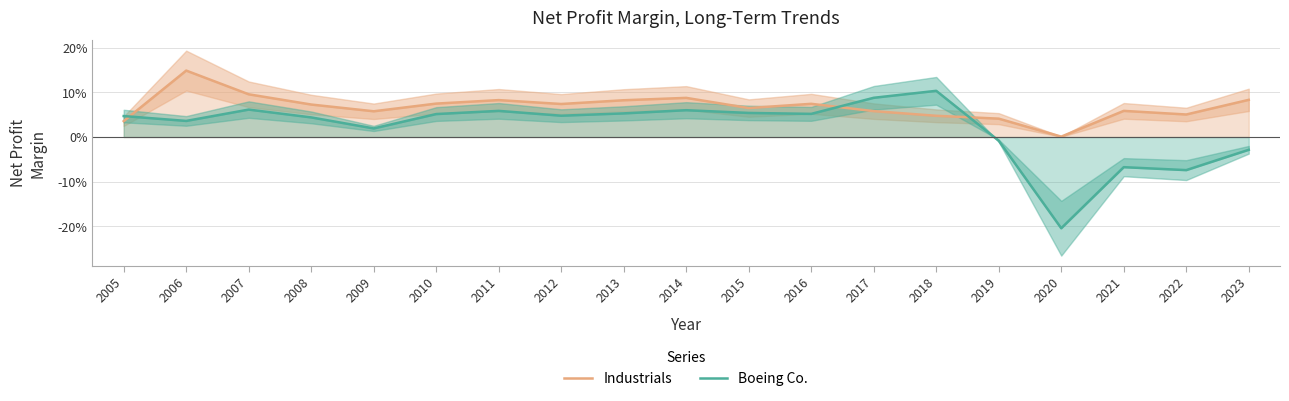

Is it true that Industrials equals 0.1 at 2010?

True